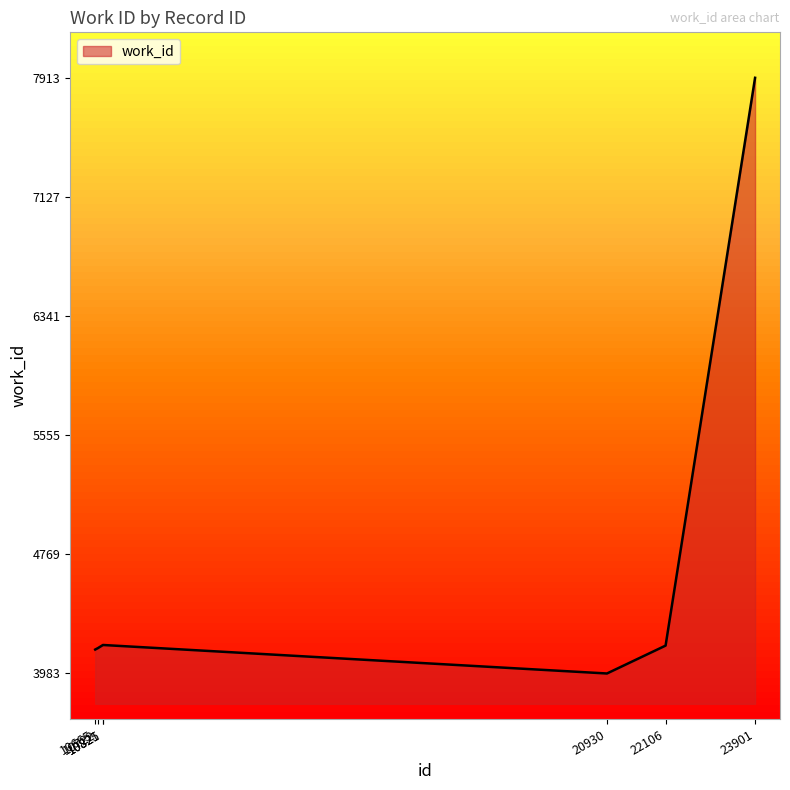

What is the sum of all values?

32697